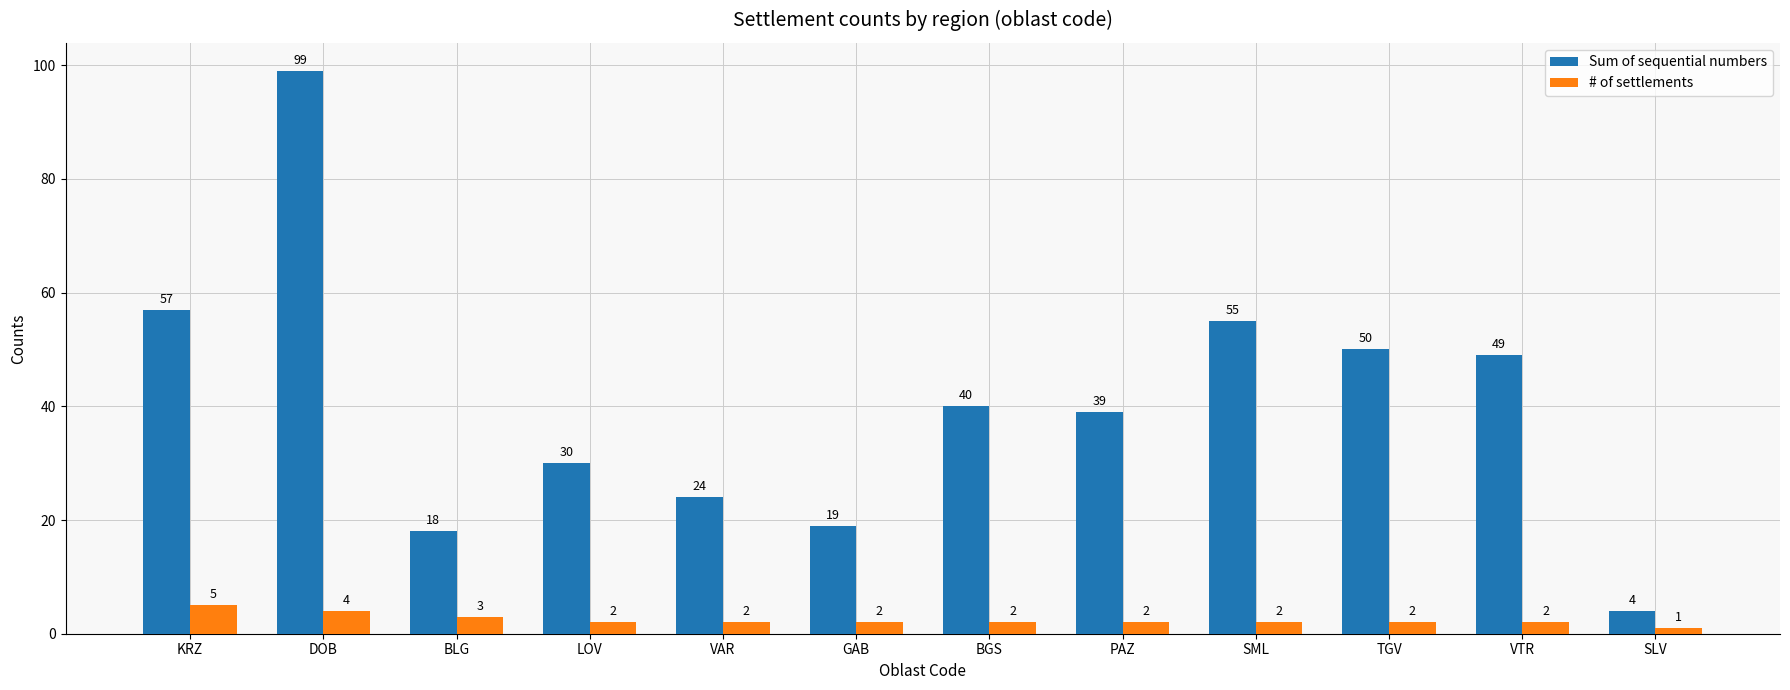

What is the label of the 6th bar from the left?

GAB